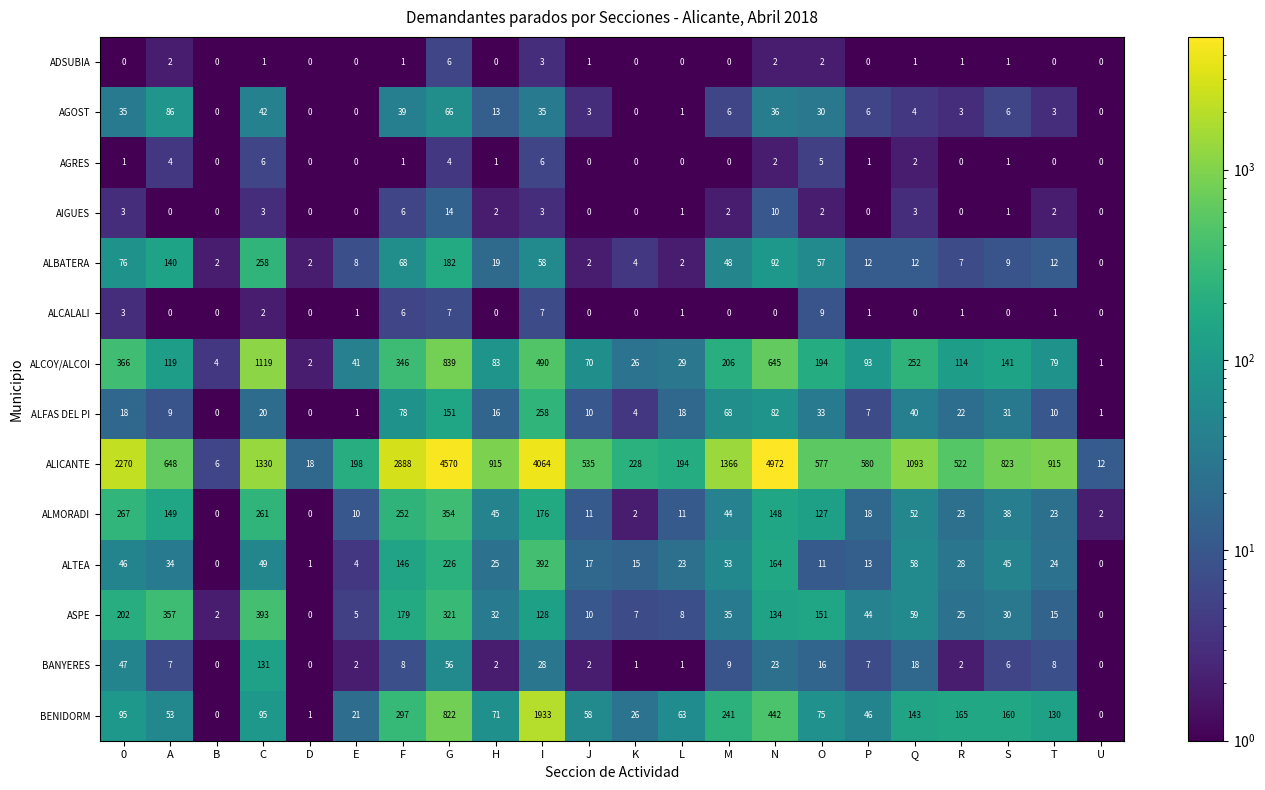

The value of ALTEA at M is 53. True or false?

True